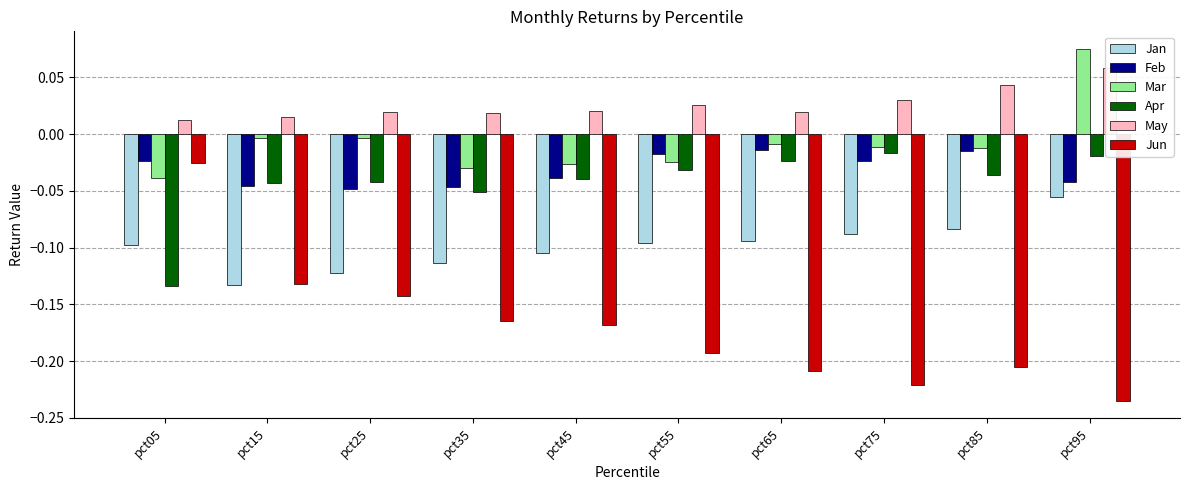

At how many categories does at least one series exceed 0?

10